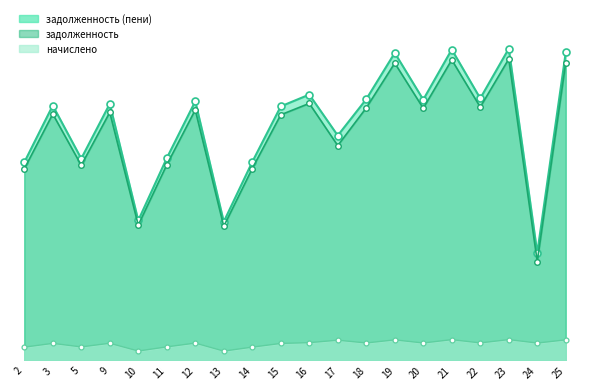

At which category does задолженность reach its first local valley?

5